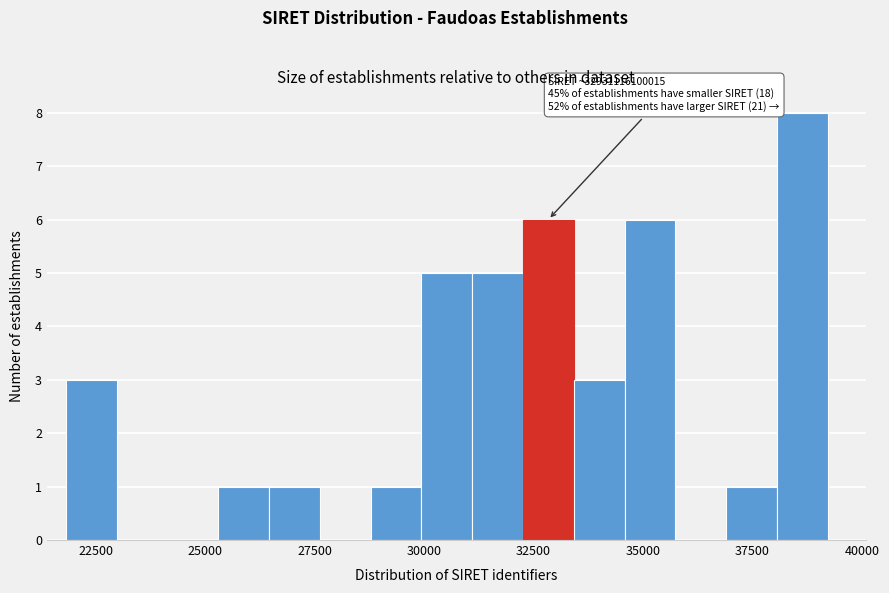

Around what value on the x-axis is the tallest bar? Give the approximate position of its centre, as read against the axis.

38500